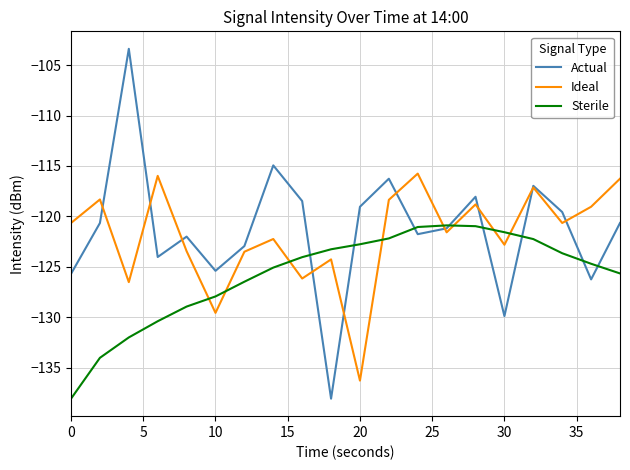

What is the difference between the maximum and second lowest values in the Sterile series?

13.1